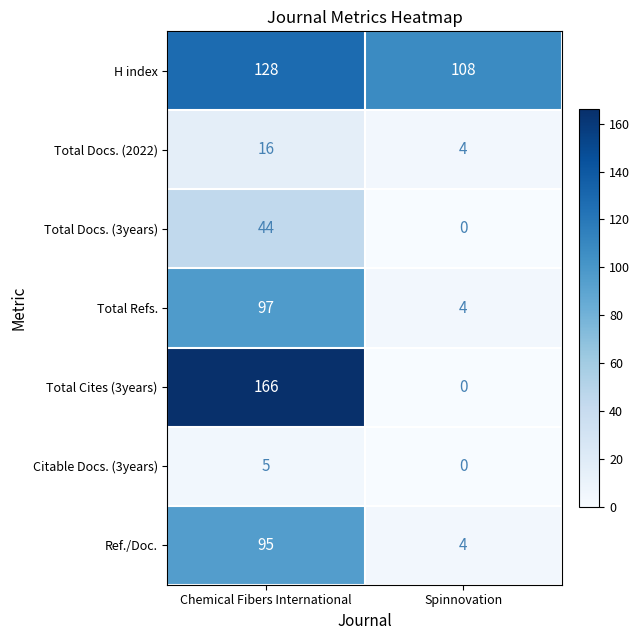

What is the difference between the highest and lowest values at Spinnovation?

108